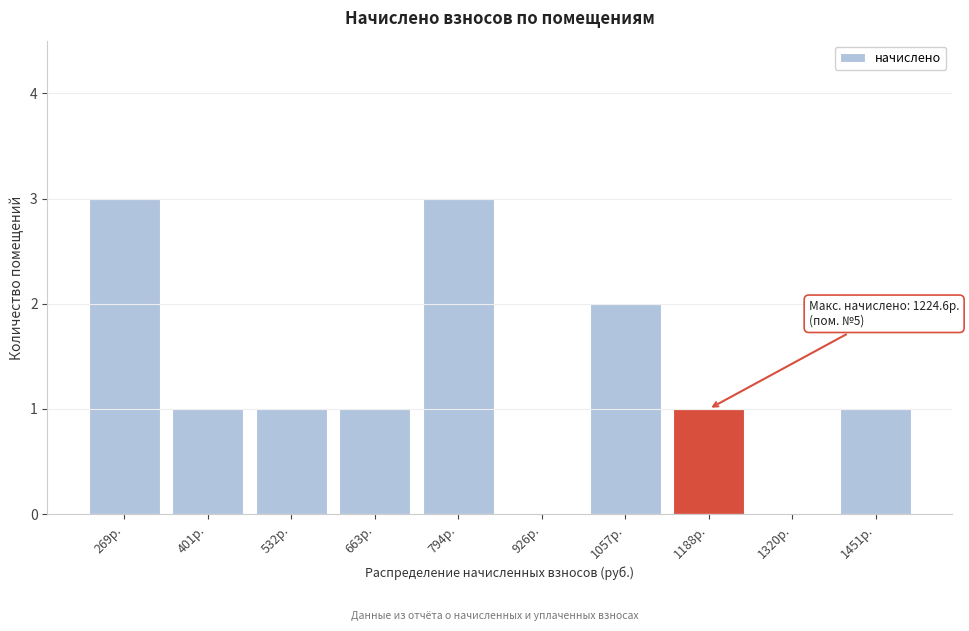

Reading right to left, extract all data points from this chart.

1451р.=1	1320р.=0	1188р.=1	1057р.=2	926р.=0	794р.=3	663р.=1	532р.=1	401р.=1	269р.=3